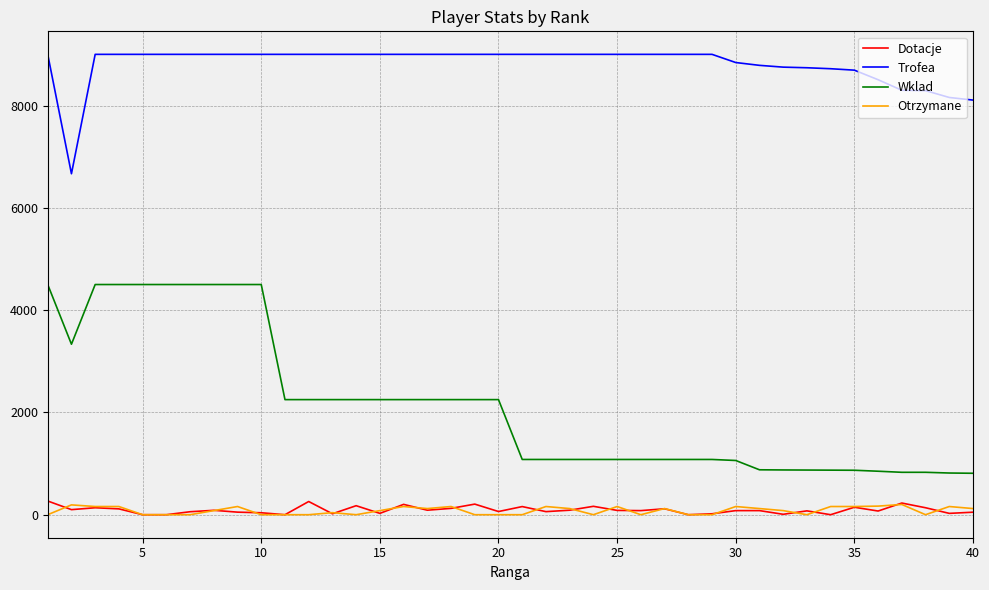

How many distinct data groups are displayed?

4